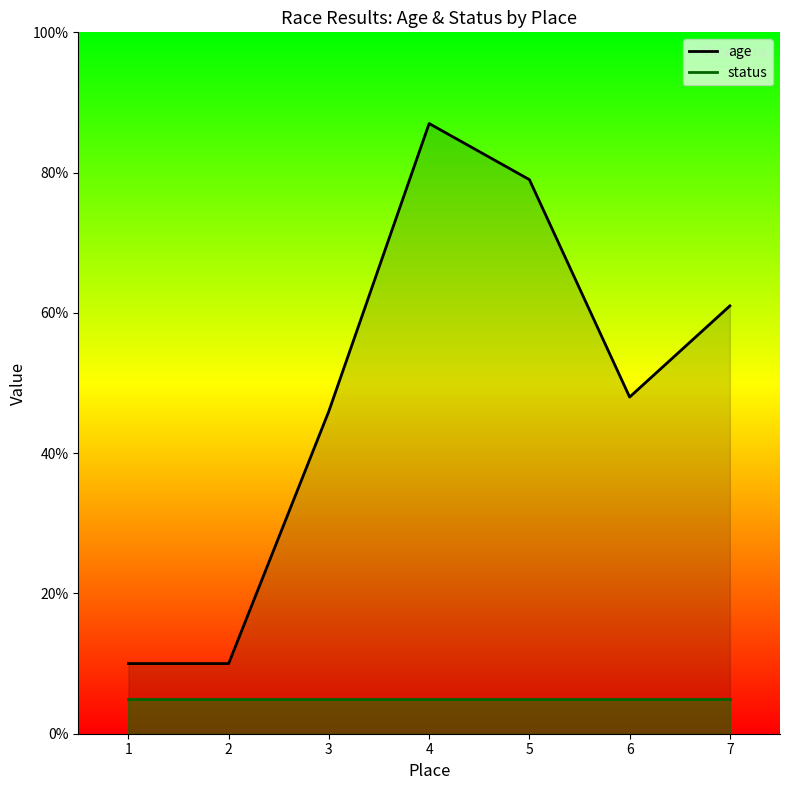

The value at 1 is 10. True or false?

True